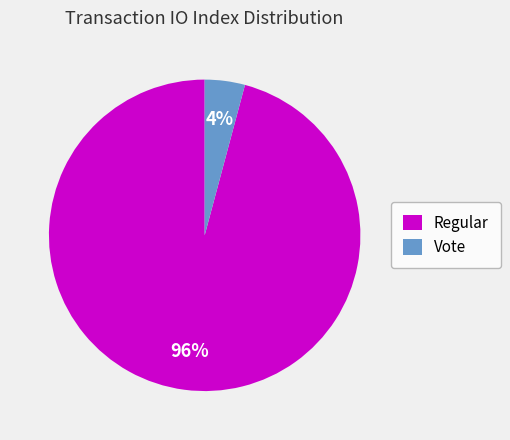

To the nearest percent, what portion does Vote represent?

4%